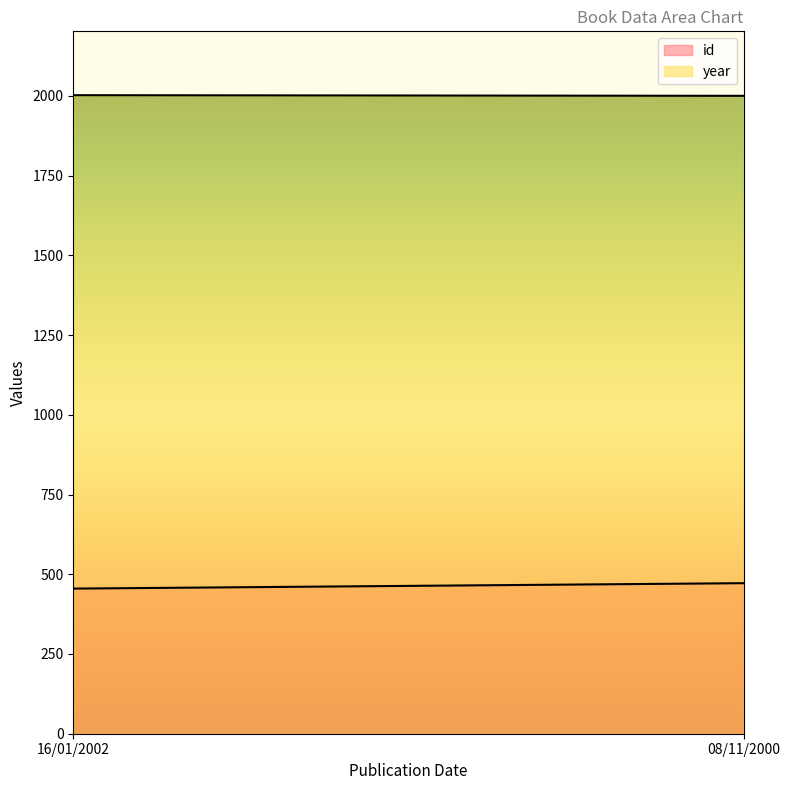

What is the average value of the id series?

464